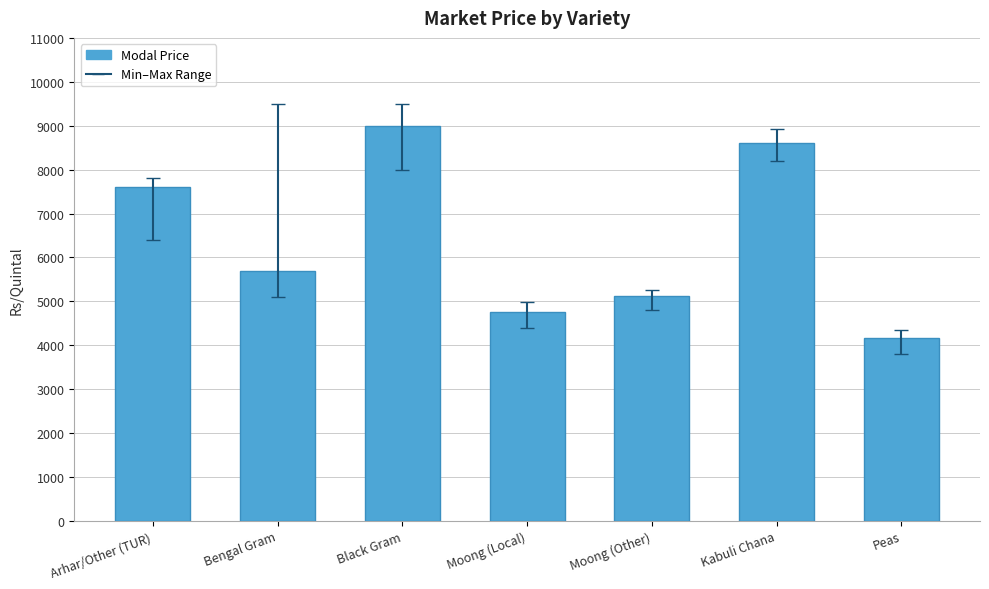

What is the label of the 1st bar from the left?

Arhar/Other (TUR)